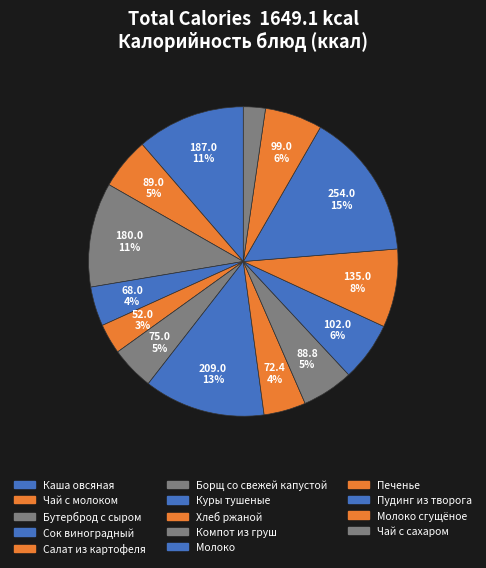

What is the largest slice in the pie chart?

Пудинг из творога